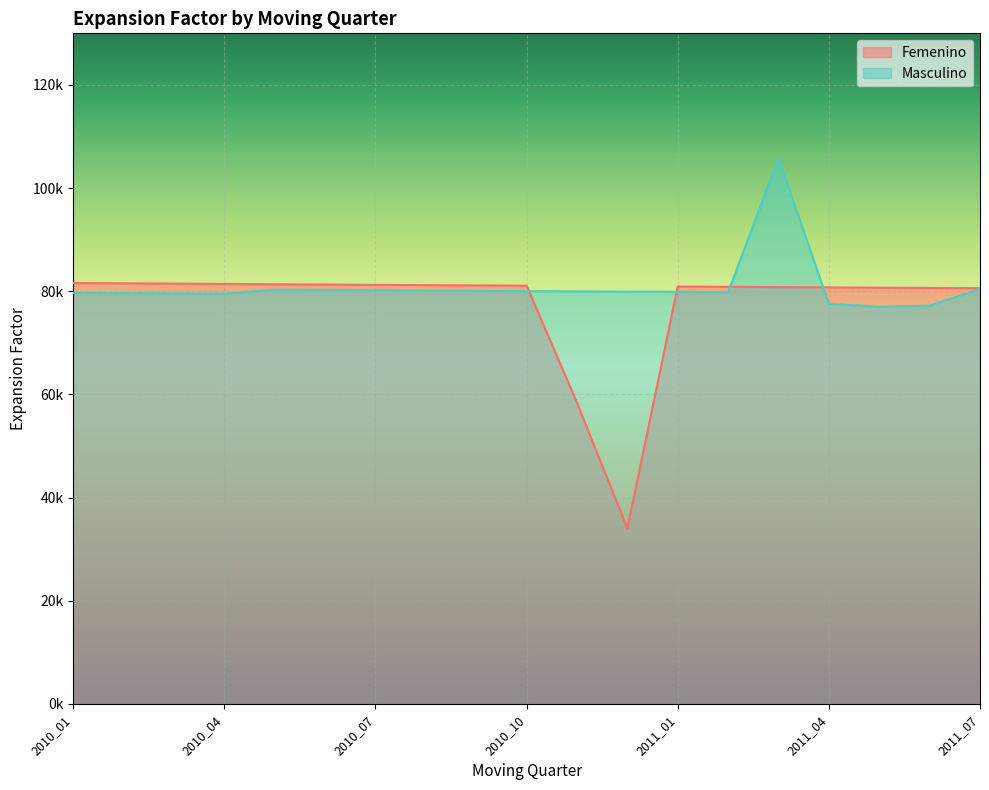

What is the minimum value for Femenino?

34021.8